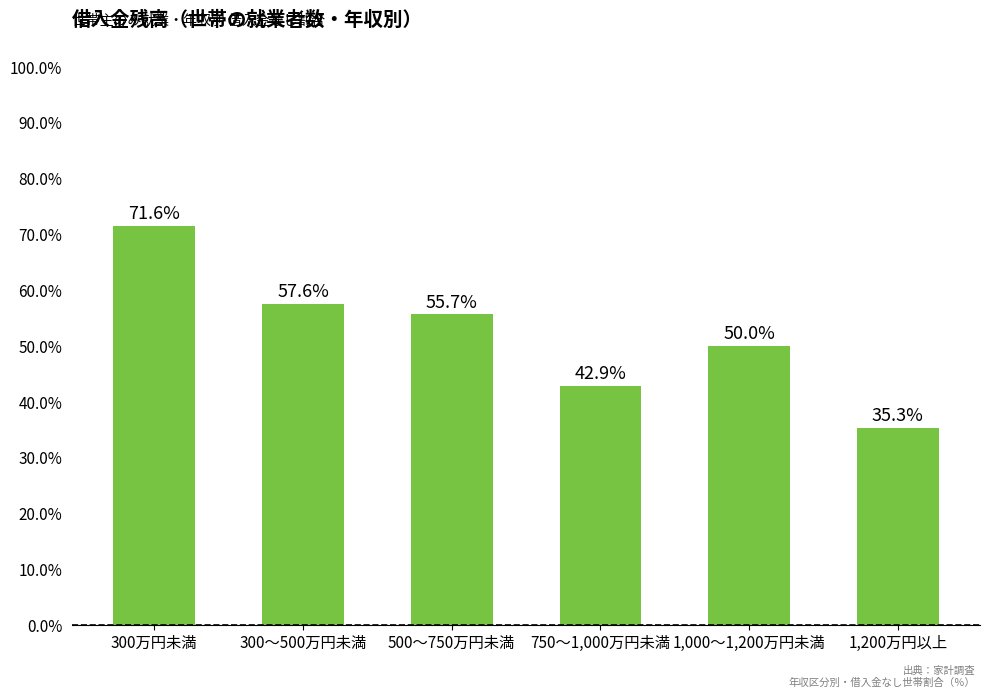

List the labels in order of value, smallest first.

1,200万円以上, 750～1,000万円未満, 1,000～1,200万円未満, 500～750万円未満, 300～500万円未満, 300万円未満